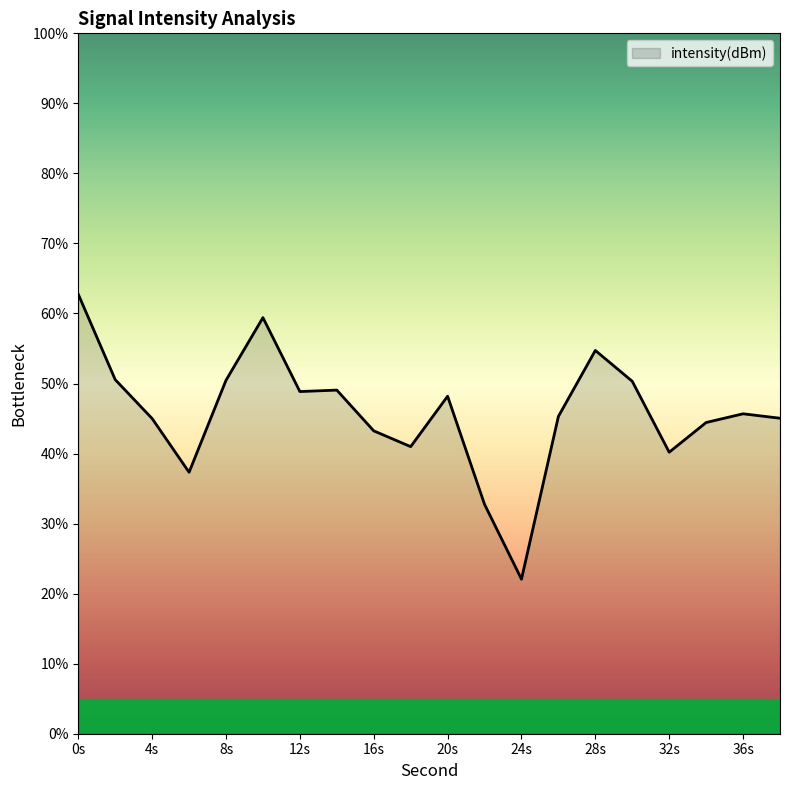

What is the difference between the maximum and second lowest values?

30.0